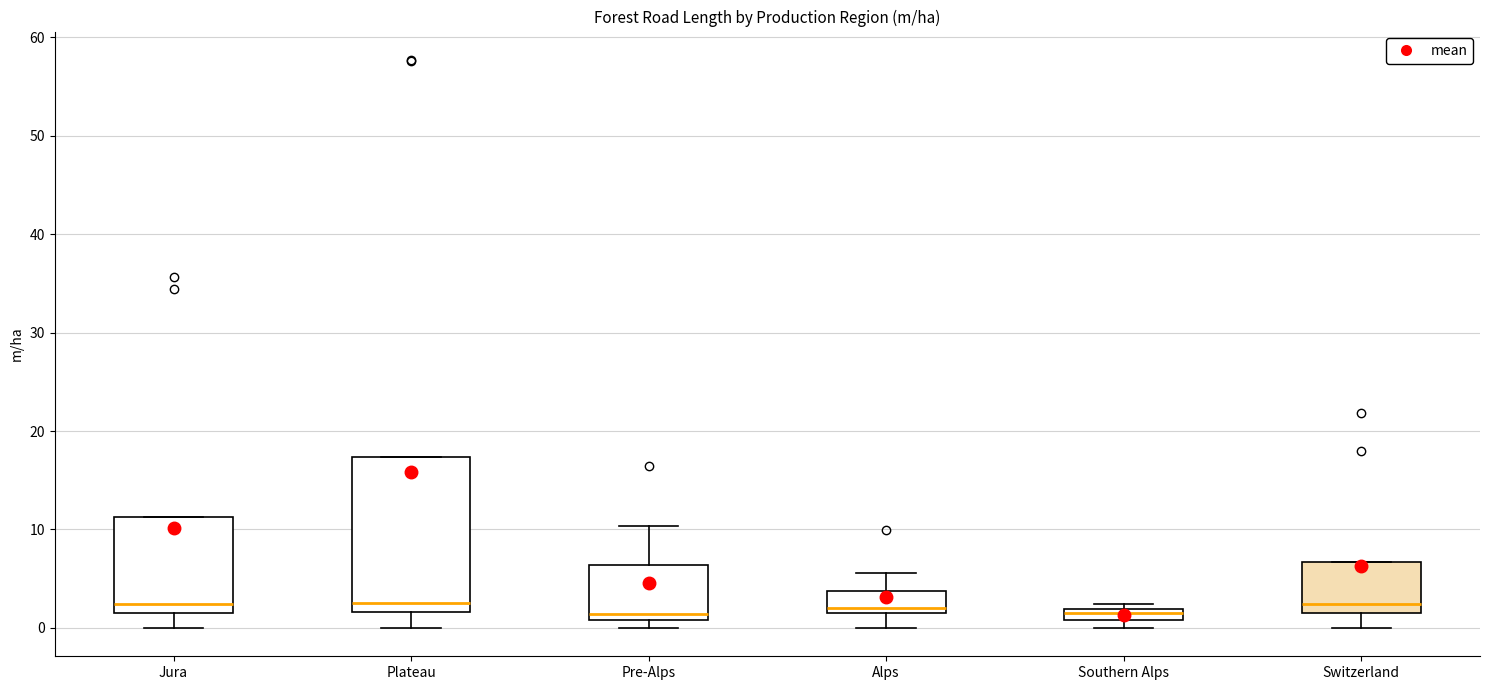

Which box is the tallest, from its lower edge to its upper edge?

Plateau